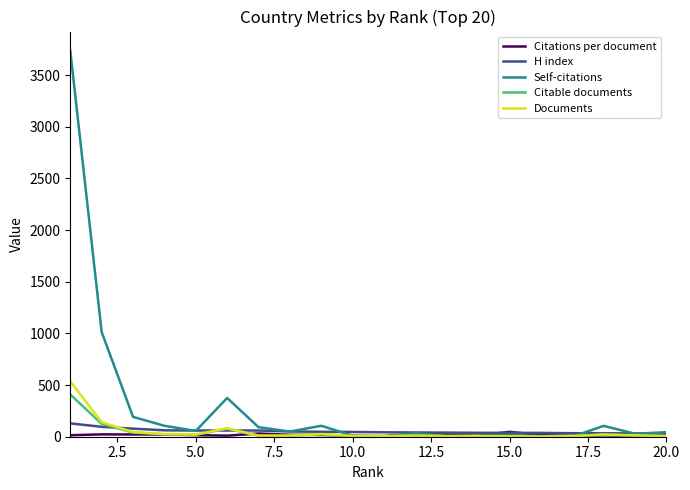

Which series has the largest range (max minus min)?

Self-citations